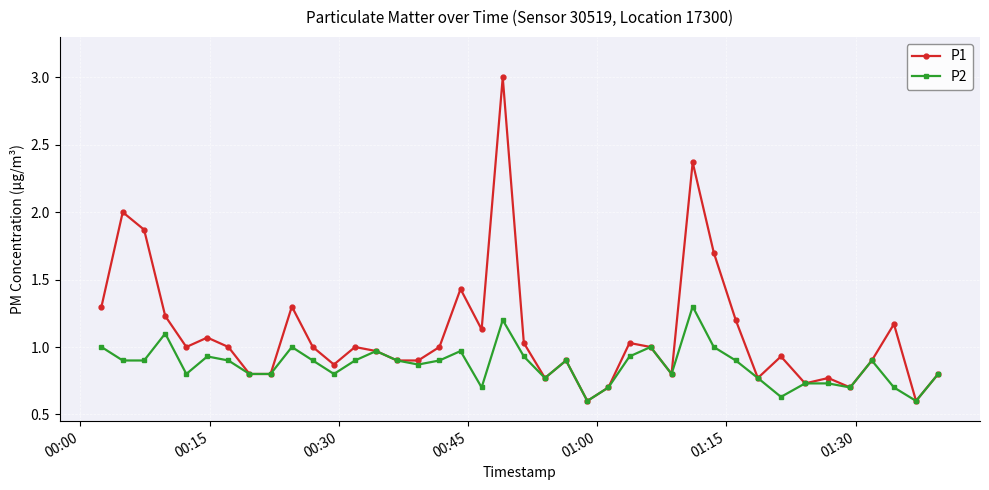

Rank the series by their average value, from highest to lowest.

P1, P2